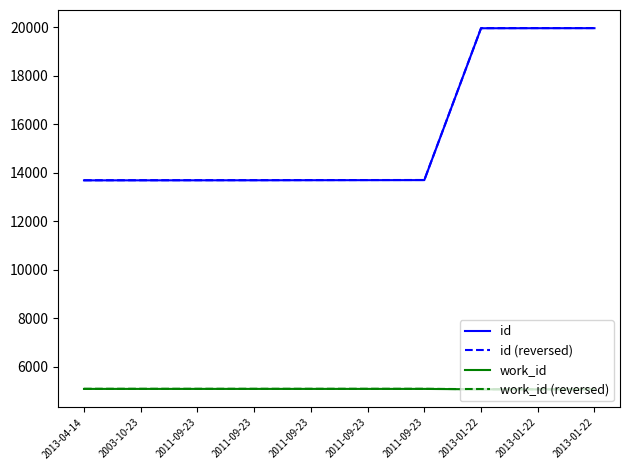

Does the chart display data point markers on the line(s)?

No